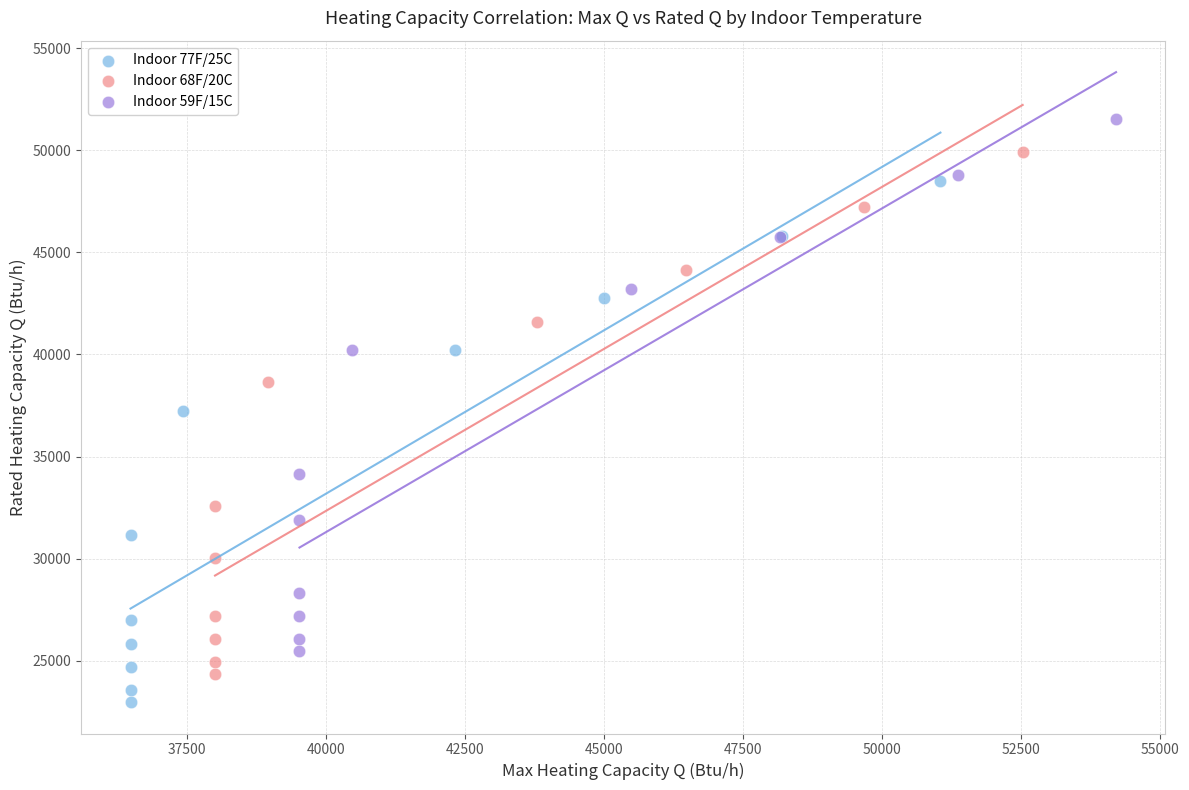

Which series has the largest Y range (max minus min)?

Indoor 59F/15C